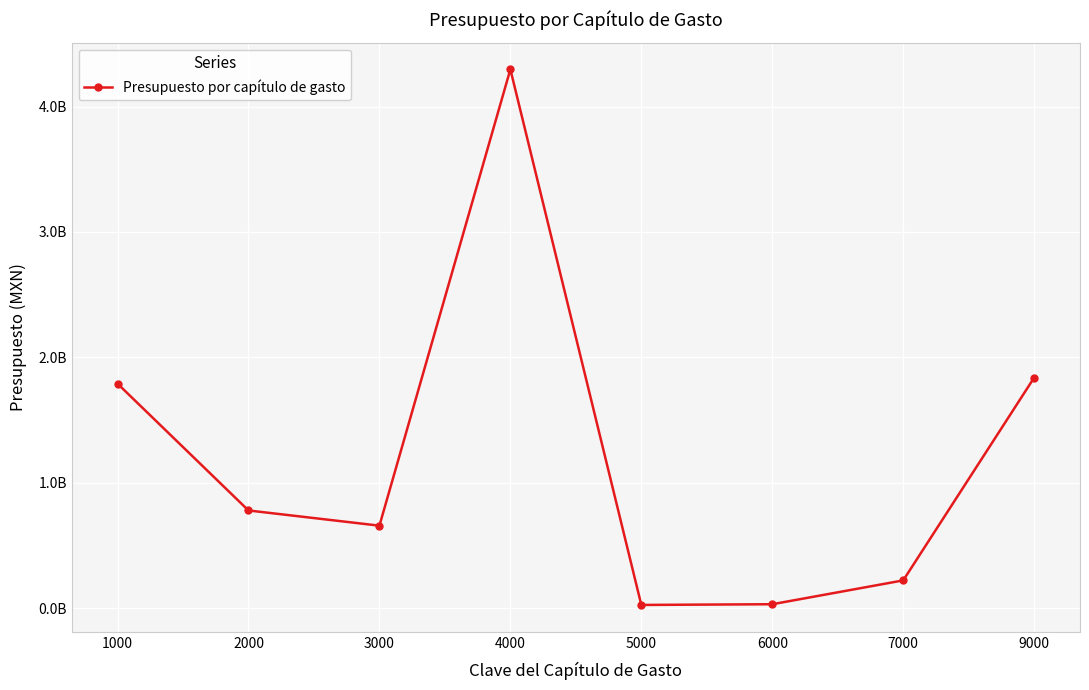

Does the chart have visible grid lines?

Yes